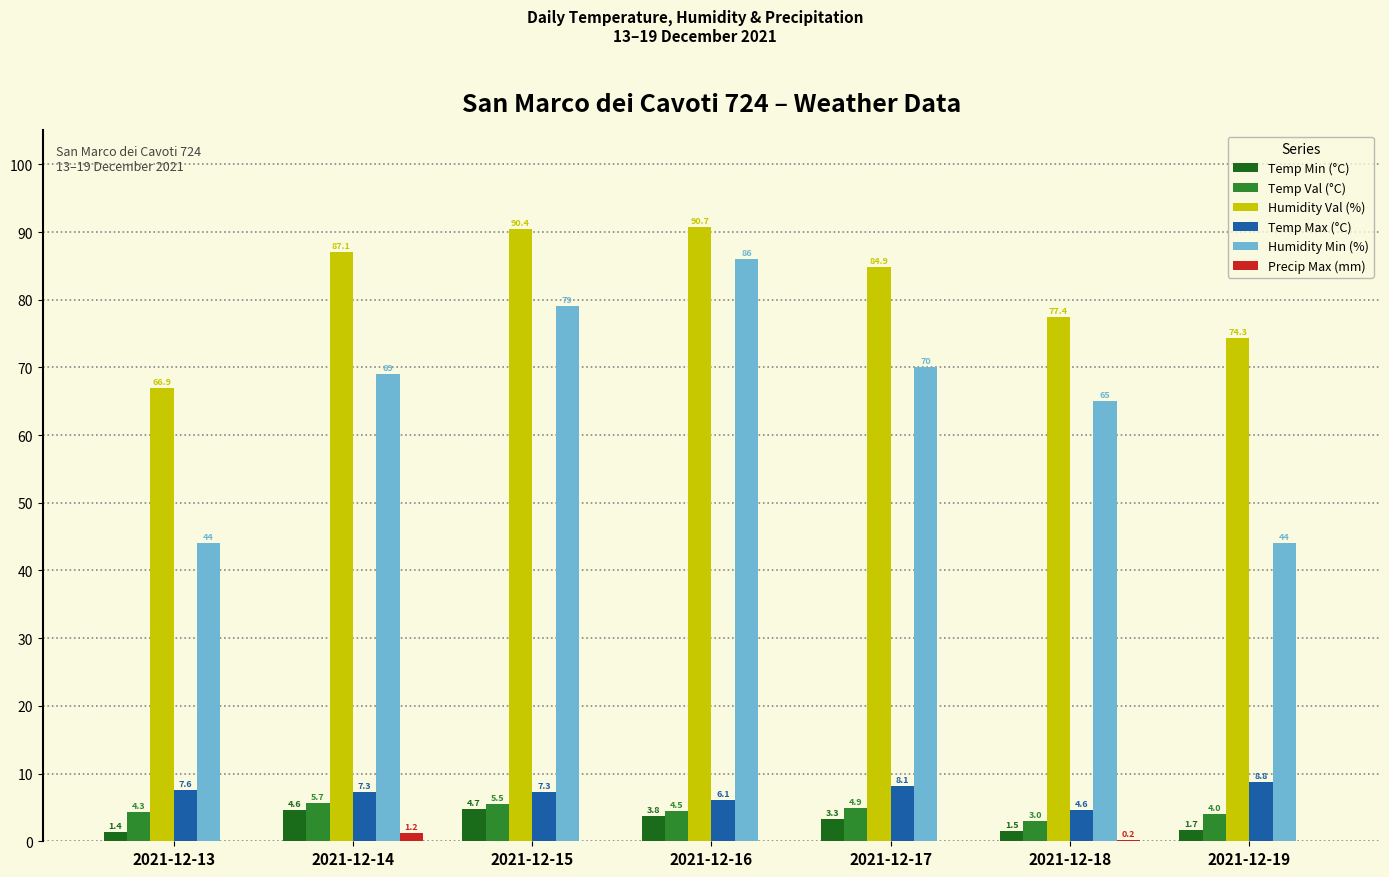

Reading left to right, transcribe all the data shown in this chart.

Temp Min (°C): 1.4	4.6	4.7	3.8	3.3	1.5	1.7
Temp Val (°C): 4.3	5.7	5.5	4.5	4.9	3.0	4.0
Humidity Val (%): 66.9	87.1	90.4	90.7	84.9	77.4	74.3
Temp Max (°C): 7.6	7.3	7.3	6.1	8.1	4.6	8.8
Humidity Min (%): 44.0	69.0	79.0	86.0	70.0	65.0	44.0
Precip Max (mm): 0.0	1.2	0.0	0.0	0.0	0.2	0.0